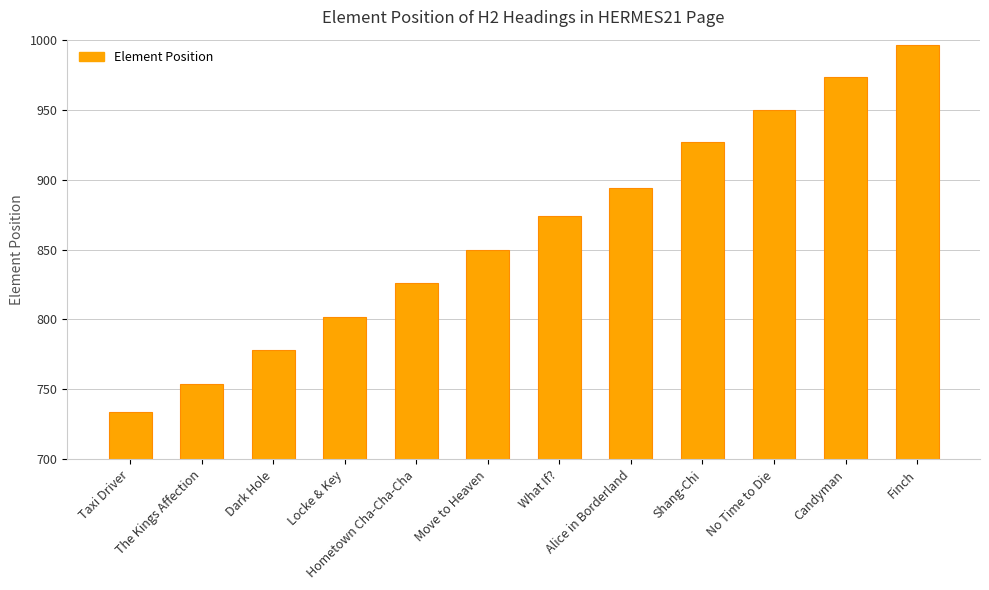

Reading left to right, extract all data points from this chart.

734	754	778	802	826	850	874	894	927	950	973	996